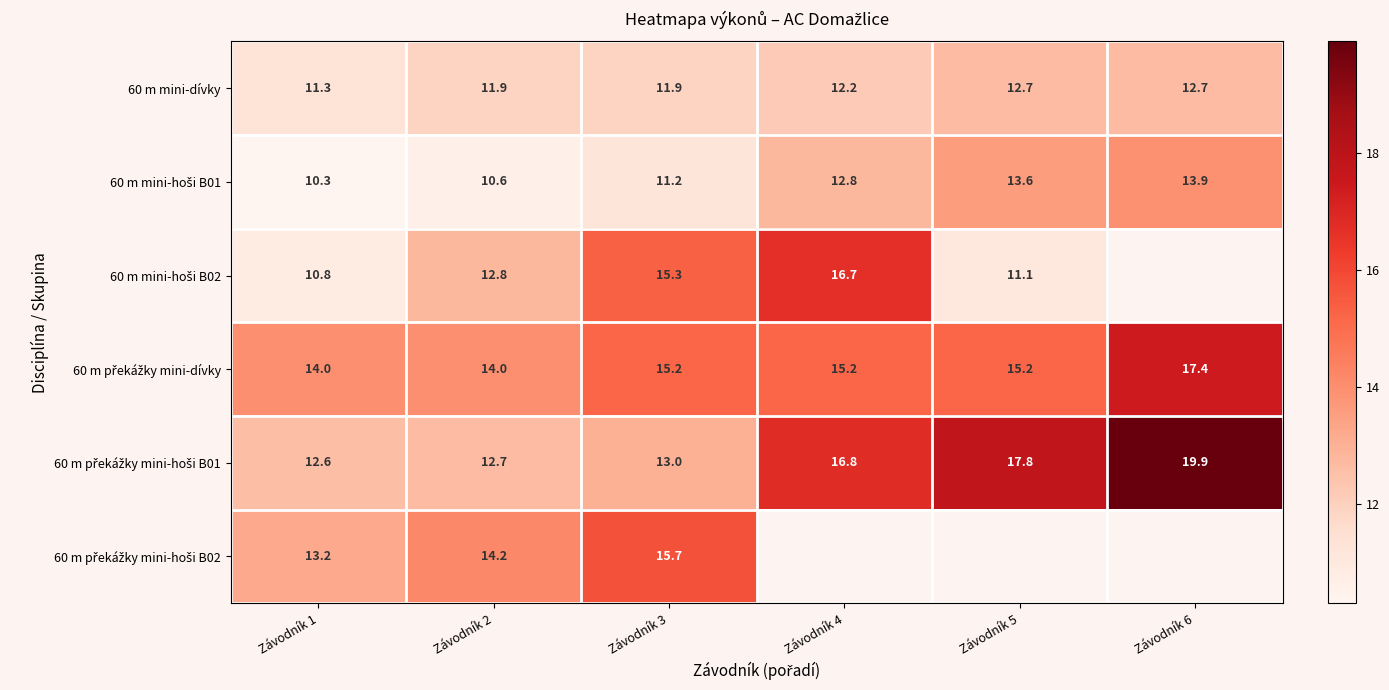

At which label is 60 m mini-hoši B02 closest to 13?

Závodník 2